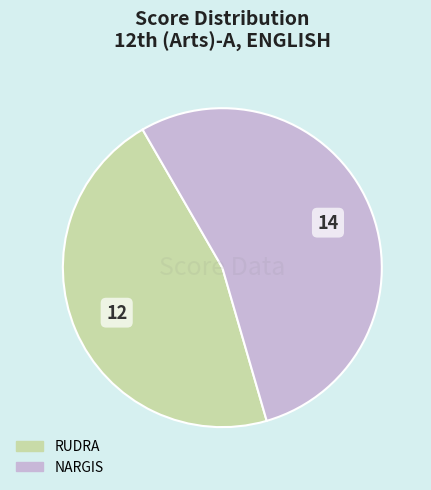

The RUDRA slice represents 31% of the pie. True or false?

False